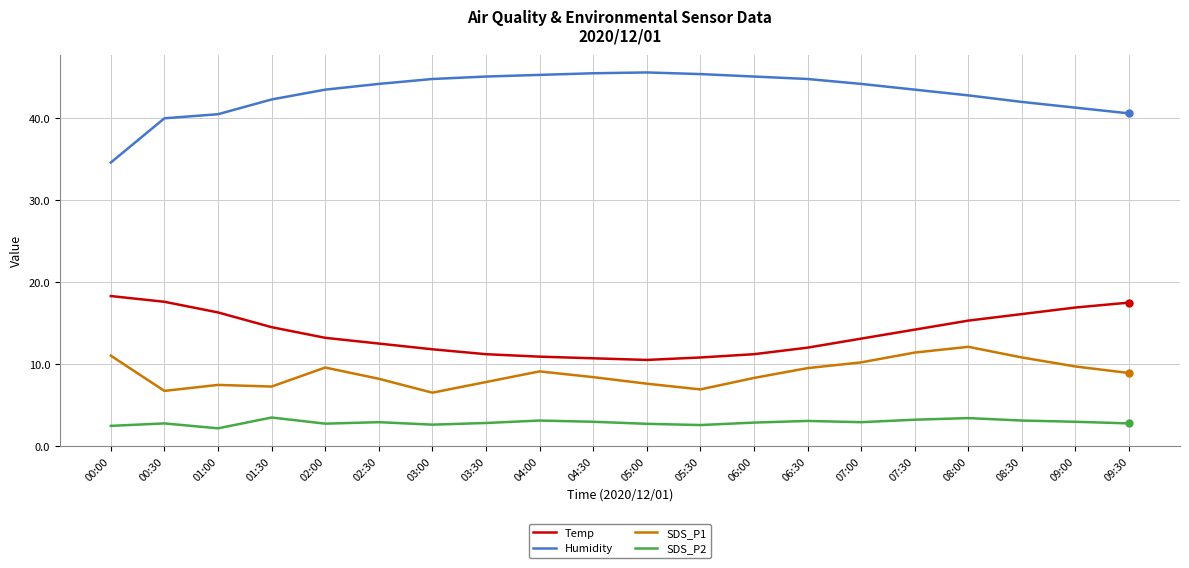

Rank the series by their maximum value, from highest to lowest.

Humidity, Temp, SDS_P1, SDS_P2